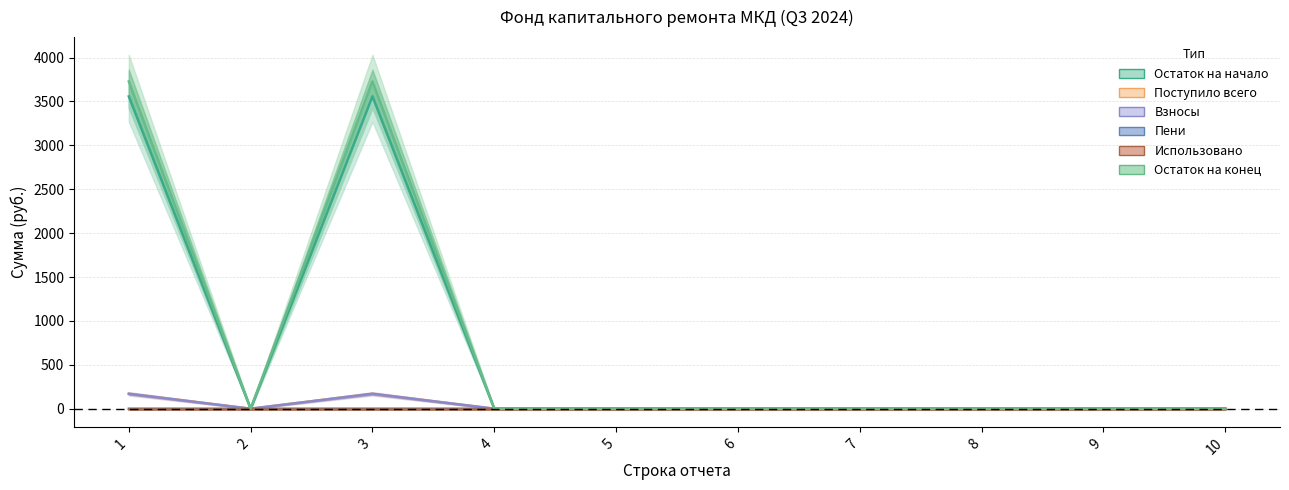

In Пени, how many points are lower than both neighbors (excluding endpoints)?

1